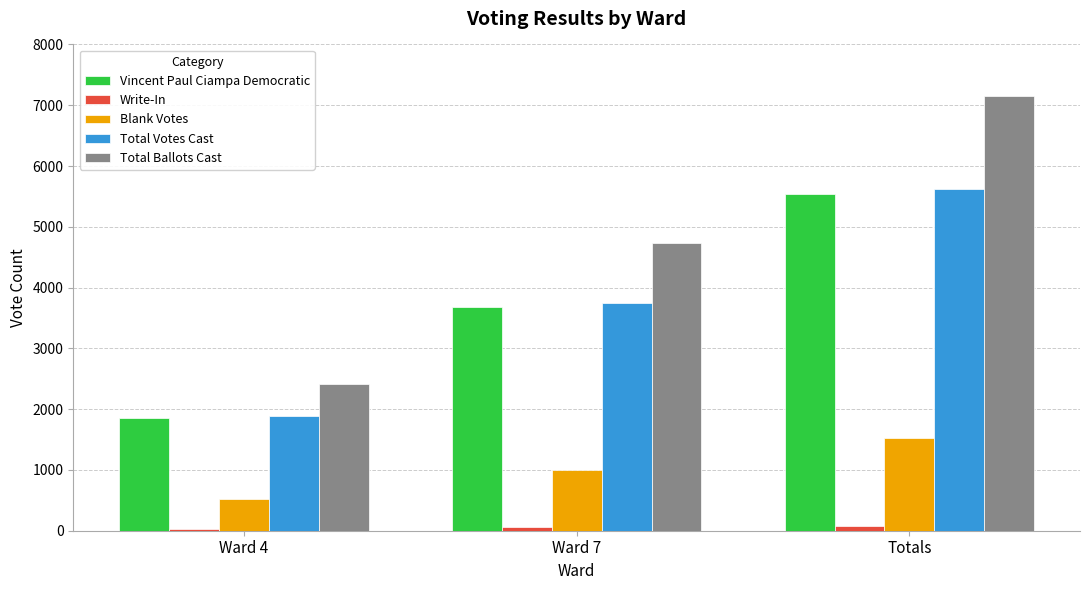

What is the label of the 1st bar from the left?

Ward 4